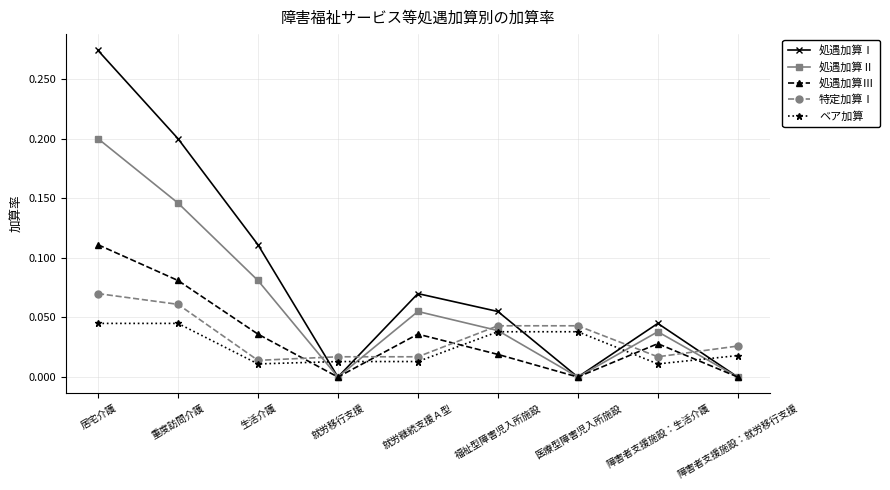

What is the label of the 7th point from the left?

医療型障害児入所施設